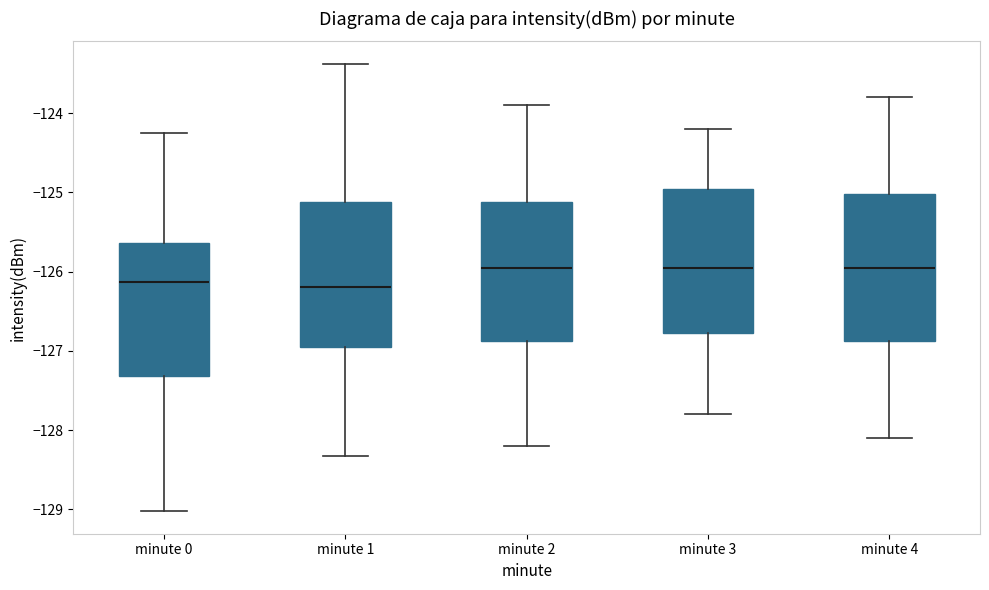

Reading left to right, transcribe this box plot: for each box, give where its median line is, the range the box spans, and where its two whiskers end, as read against the y-axis. The values are not printed on the chart, so give them approximately, as read against the axis.

minute 0: median -126.1, box -127.3 to -125.6, whiskers -129.0 to -124.2
minute 1: median -126.2, box -126.9 to -125.1, whiskers -128.3 to -123.4
minute 2: median -125.9, box -126.9 to -125.1, whiskers -128.2 to -123.9
minute 3: median -125.9, box -126.8 to -124.9, whiskers -127.8 to -124.2
minute 4: median -125.9, box -126.9 to -125.0, whiskers -128.1 to -123.8